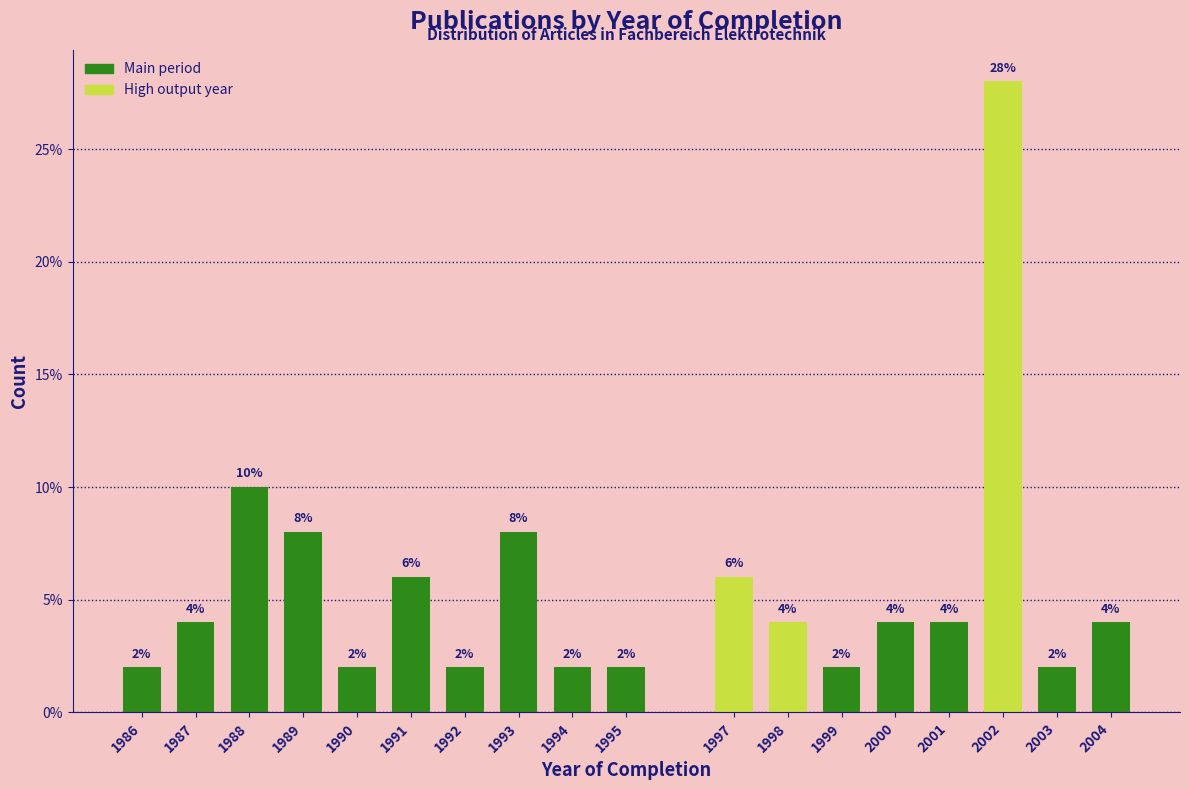

Reading right to left, list all the values displayed in this chart.

2004=4.0	2003=2.0	2002=28.0	2001=4.0	2000=4.0	1999=2.0	1998=4.0	1997=6.0	1995=2.0	1994=2.0	1993=8.0	1992=2.0	1991=6.0	1990=2.0	1989=8.0	1988=10.0	1987=4.0	1986=2.0